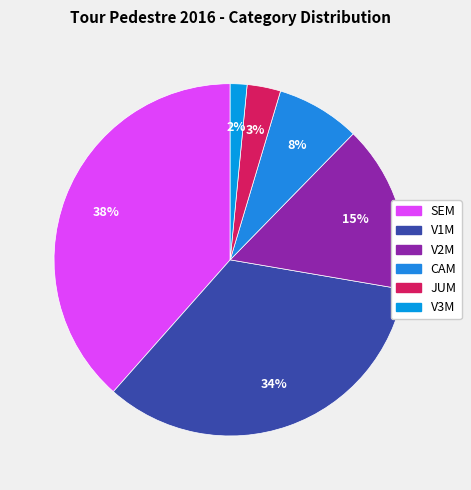

Which category has the biggest portion of the pie?

SEM